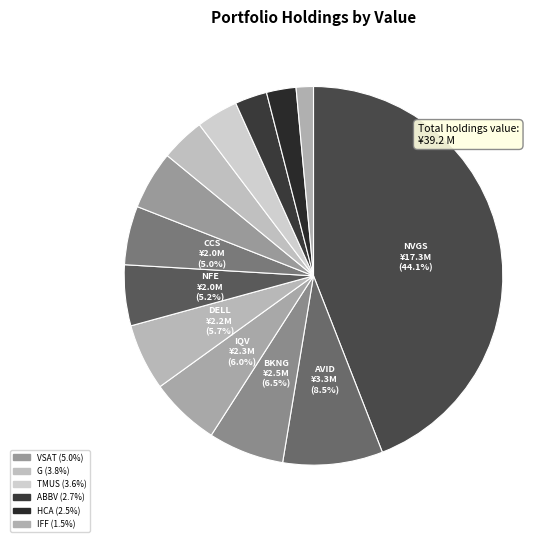

How many segments does this pie chart have?

13